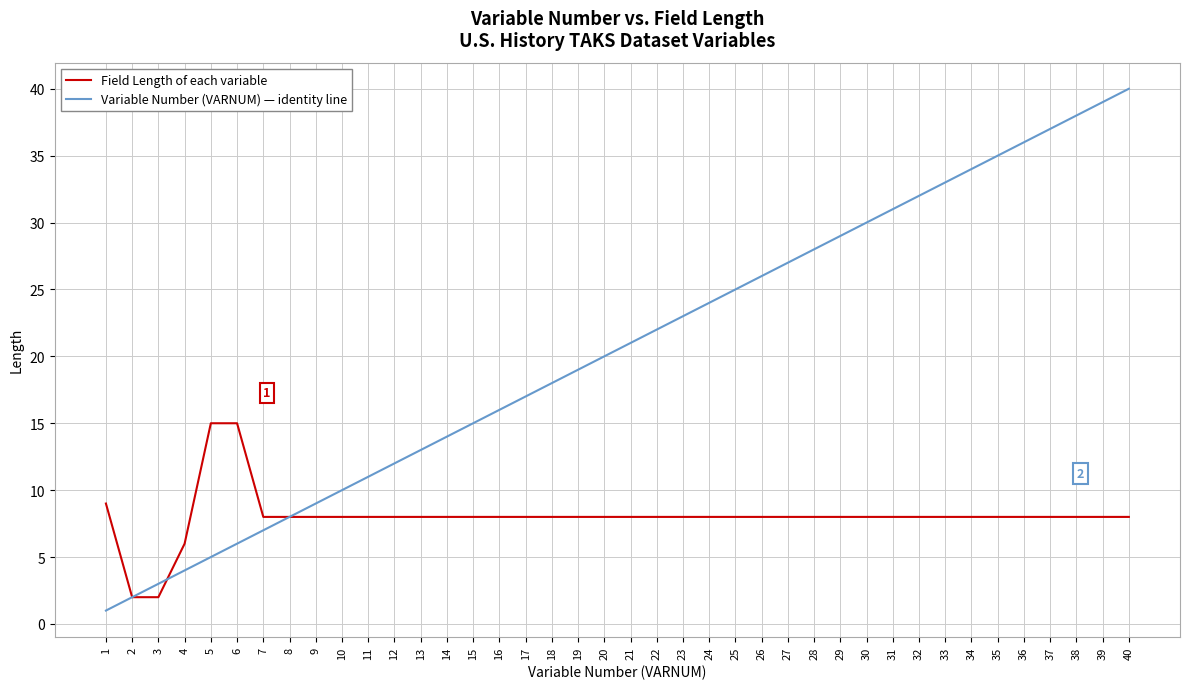

At which category is the sum across all series the highest?

40